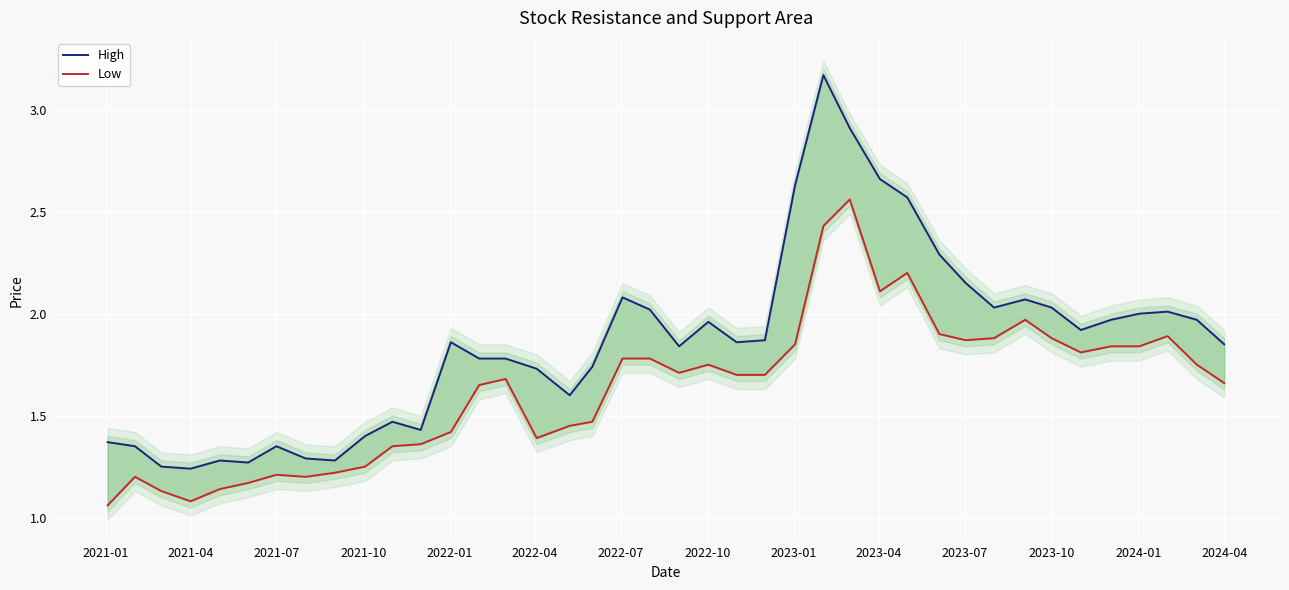

How many data points does each series have?

40